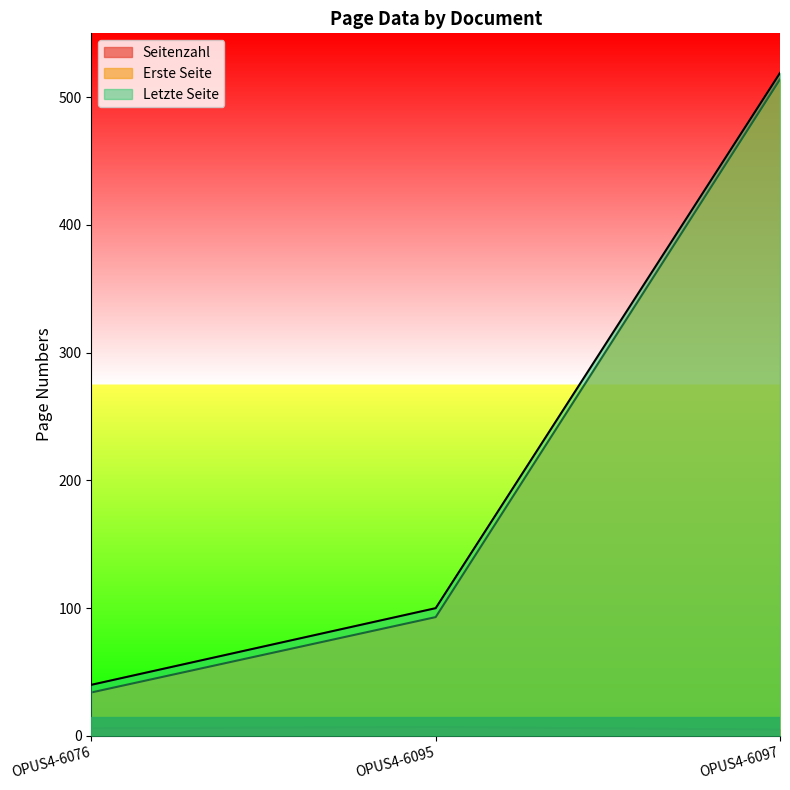

At how many categories does at least one series exceed 251?

1